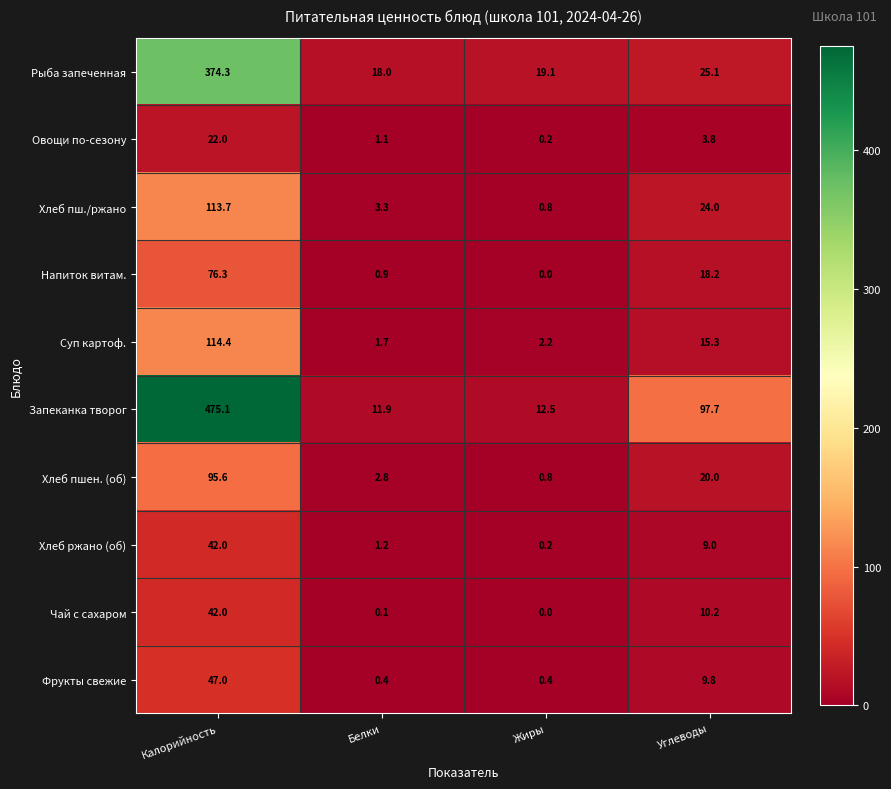

What is the difference between the maximum and minimum values in the Хлеб пшен. (об) series?

94.8